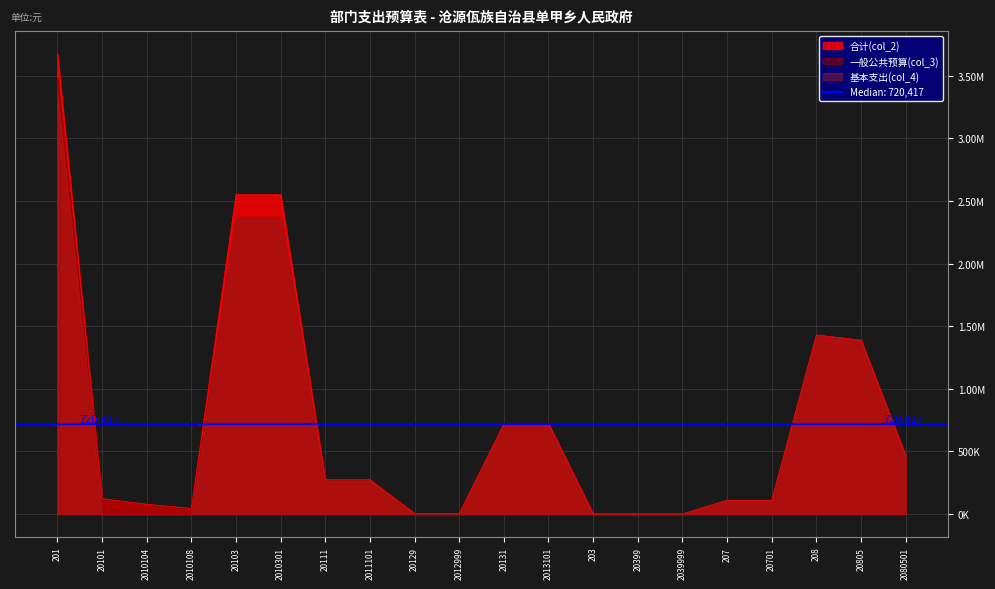

What is the label of the 9th point from the left?

20129